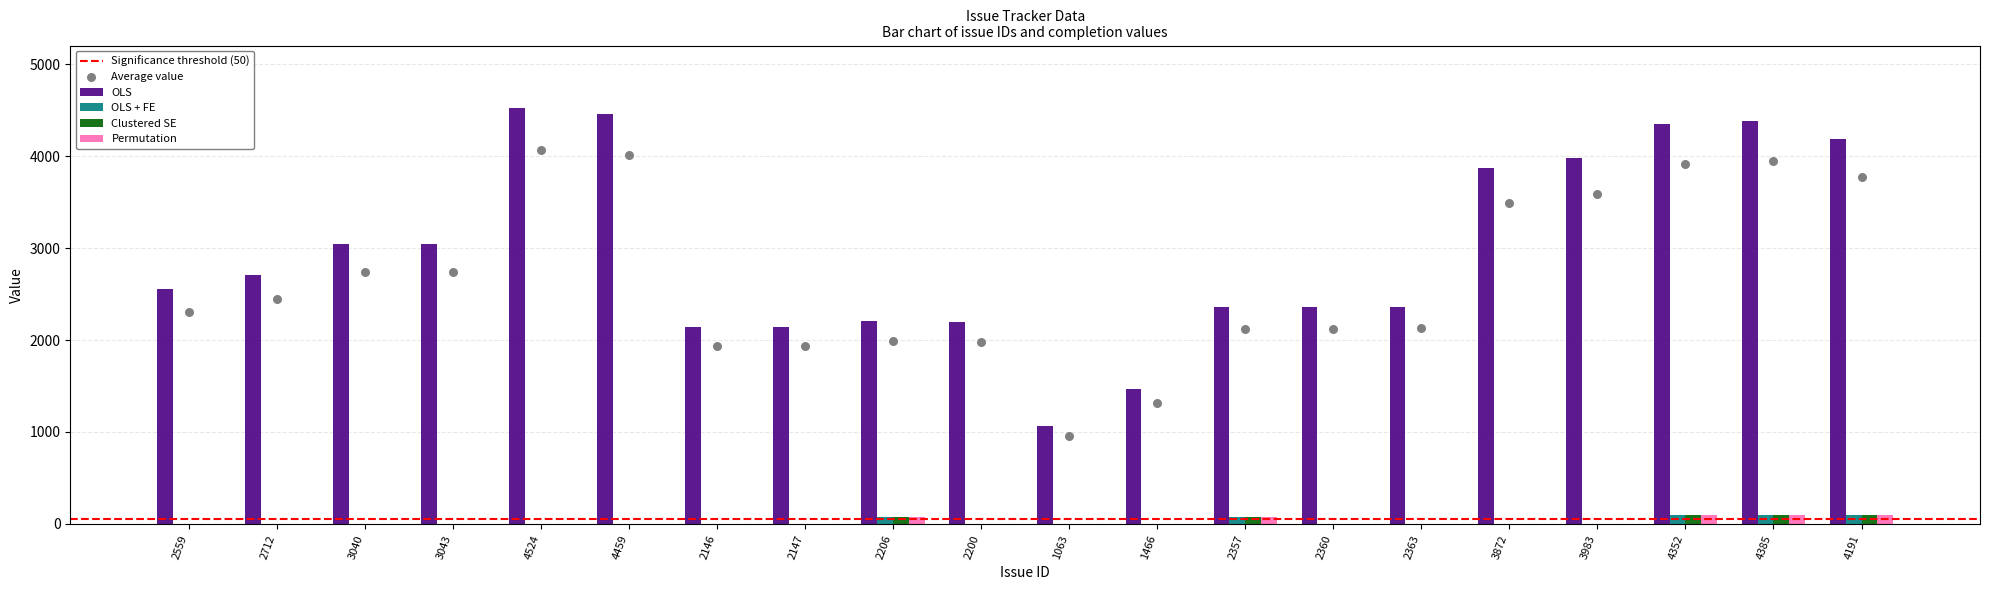

At which category is the sum across all series the highest?

4385